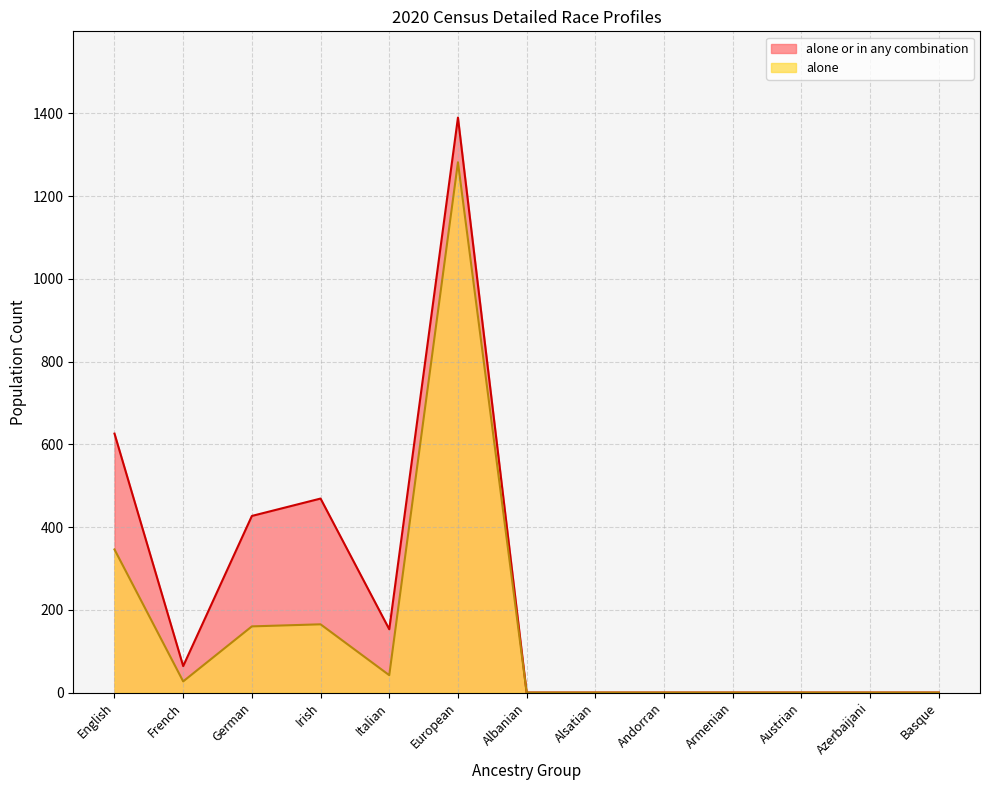

True or false: alone or in any combination has more than 2 points higher than both neighbors.

False